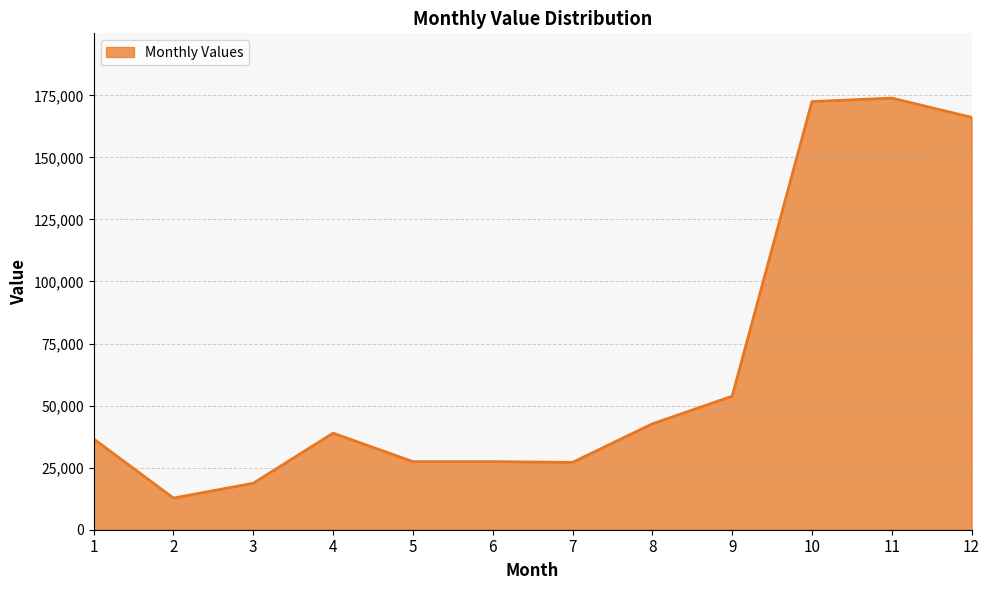

The chart shows a value of 12754.8 at 2. True or false?

True